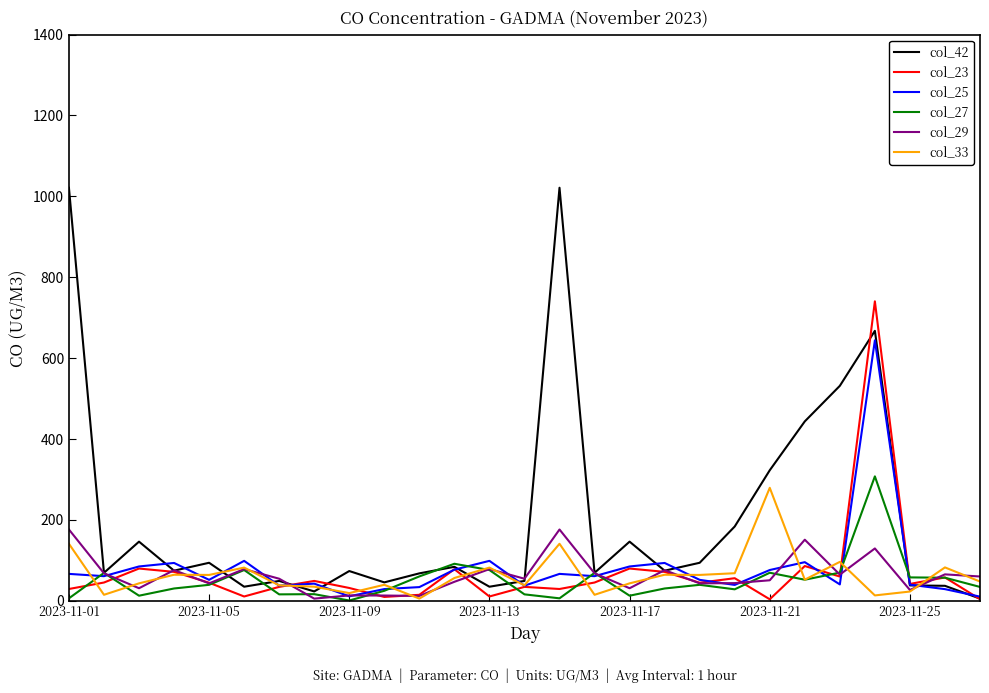

Which series has the largest total across all categories?

col_42